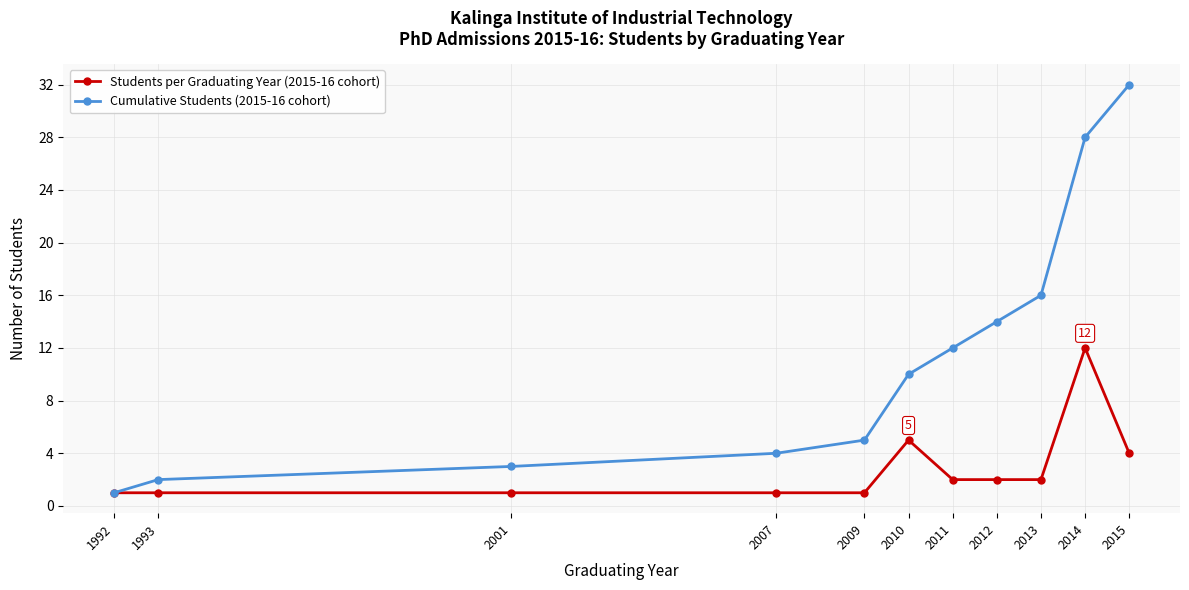

Reading left to right, list all the values displayed in this chart.

Students per Graduating Year (2015-16 cohort): 1992=1	1993=1	2001=1	2007=1	2009=1	2010=5	2011=2	2012=2	2013=2	2014=12	2015=4
Cumulative Students (2015-16 cohort): 1992=1	1993=2	2001=3	2007=4	2009=5	2010=10	2011=12	2012=14	2013=16	2014=28	2015=32